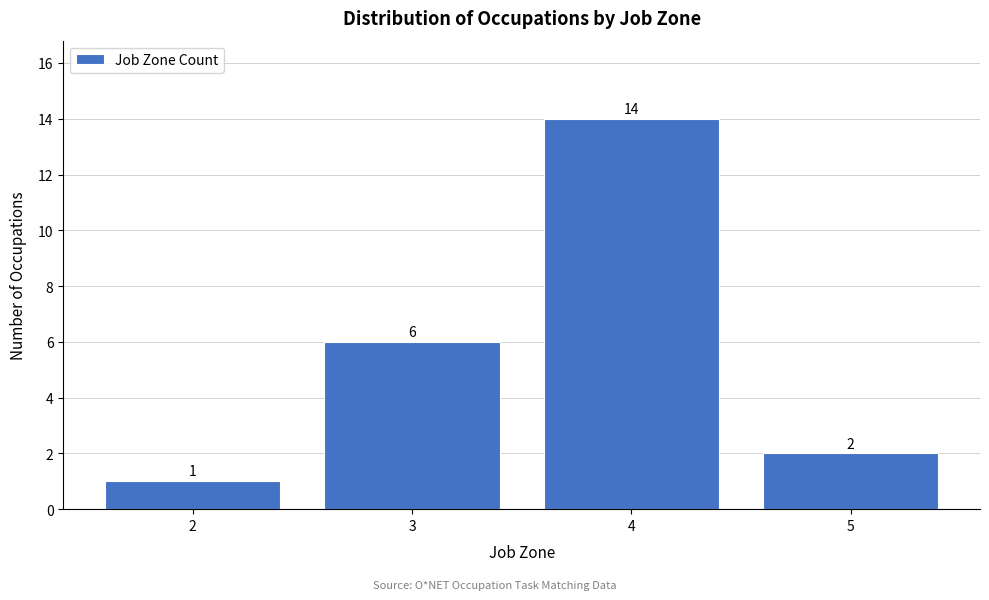

Which range on the x-axis has the tallest bar?

3.5 to 4.5